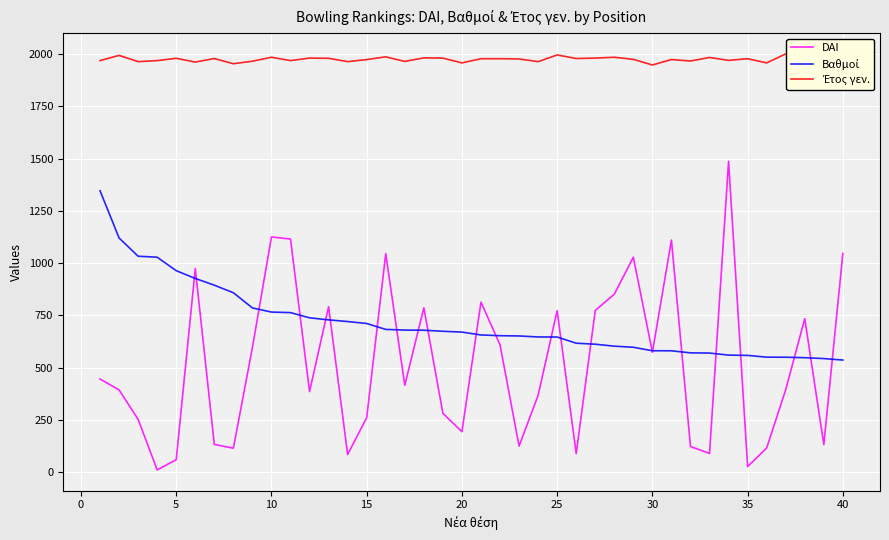

How many lines are shown in the chart?

3